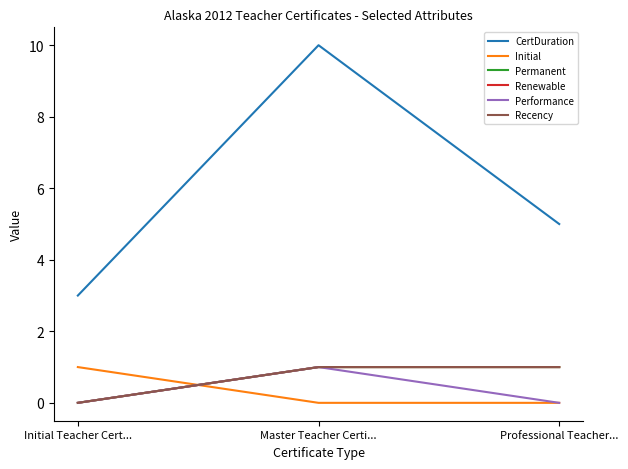

Does the chart have visible grid lines?

No